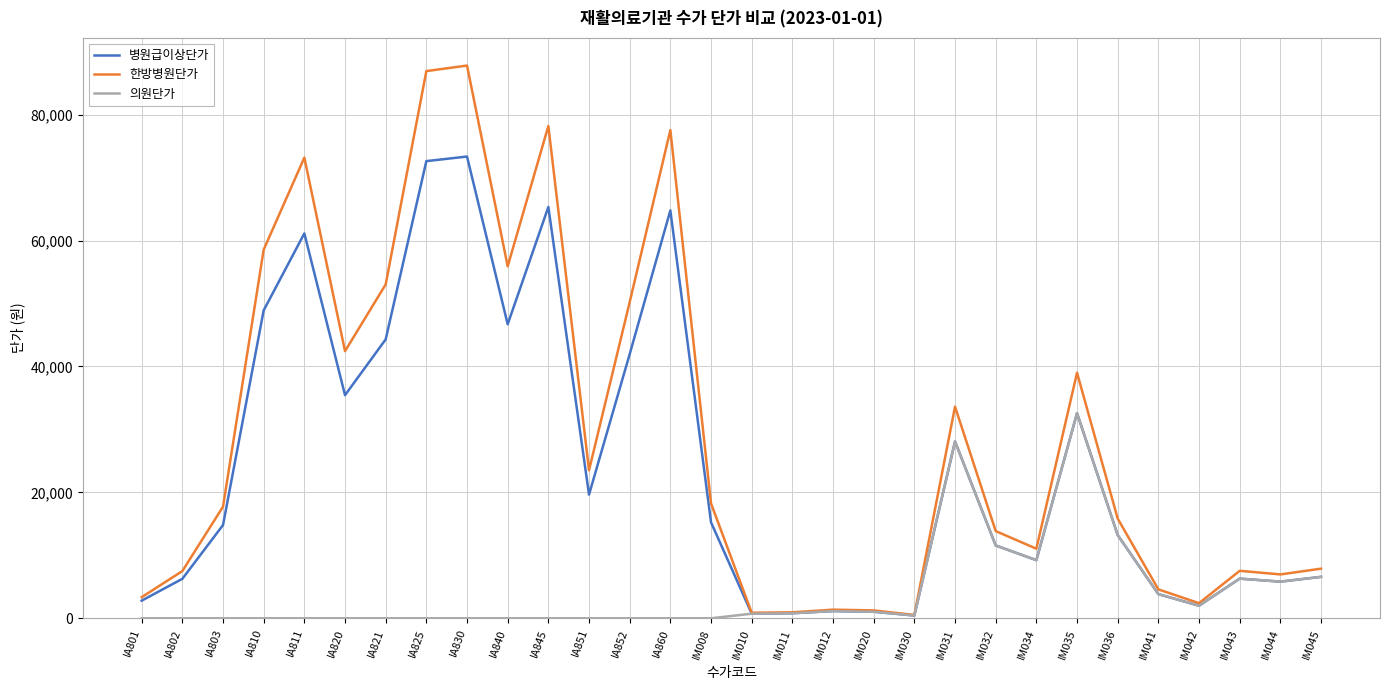

Which series has the largest range (max minus min)?

한방병원단가